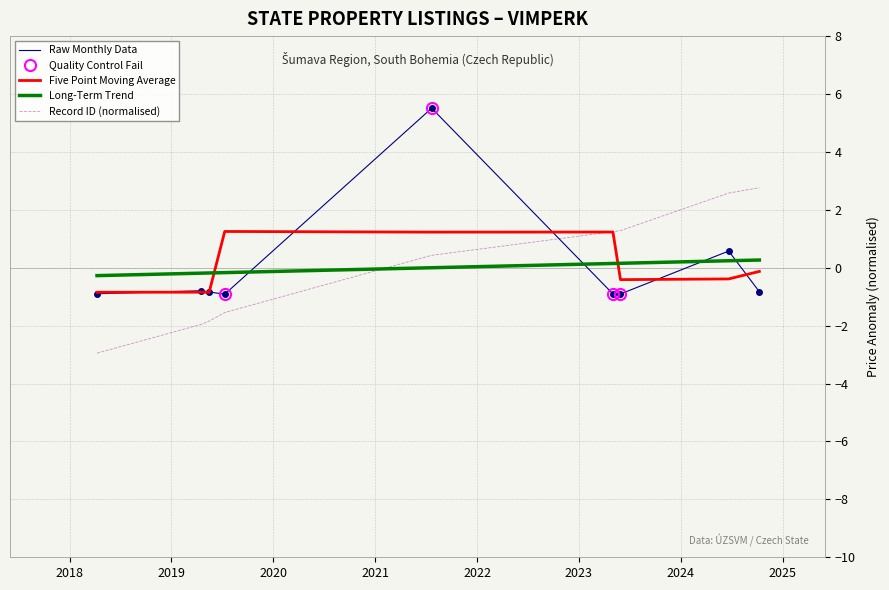

What is the label of the 6th point from the left?

2023-05-03